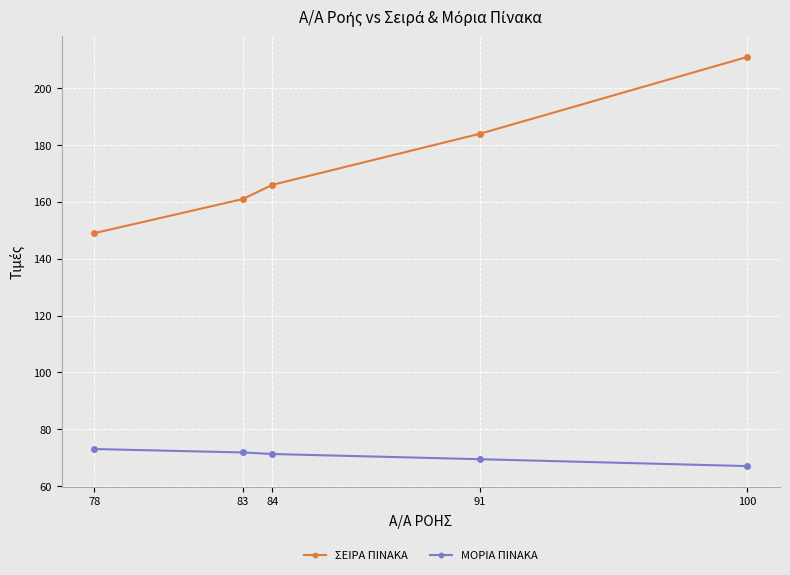

What is the maximum value for ΣΕΙΡΑ ΠΙΝΑΚΑ?

211.0